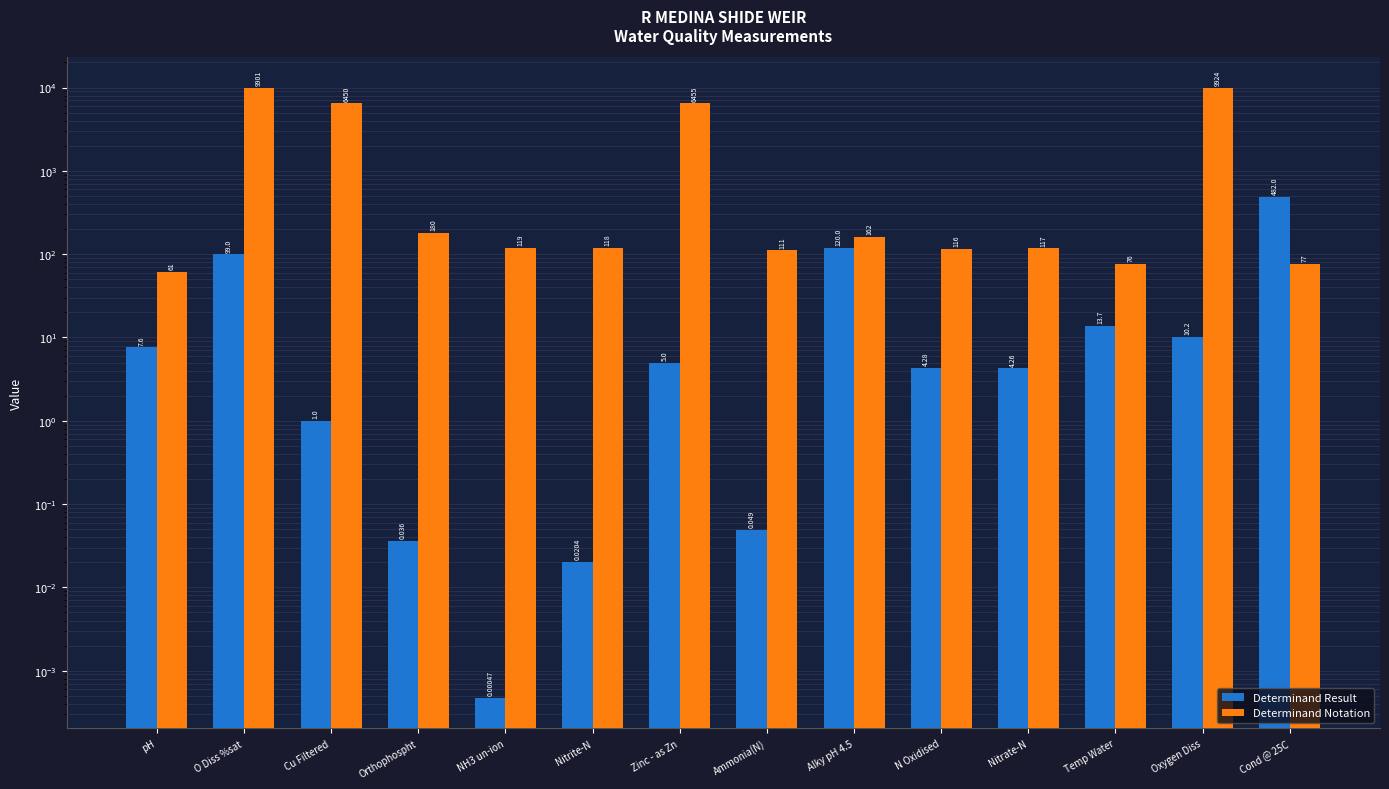

Which series has the largest range (max minus min)?

Determinand Notation